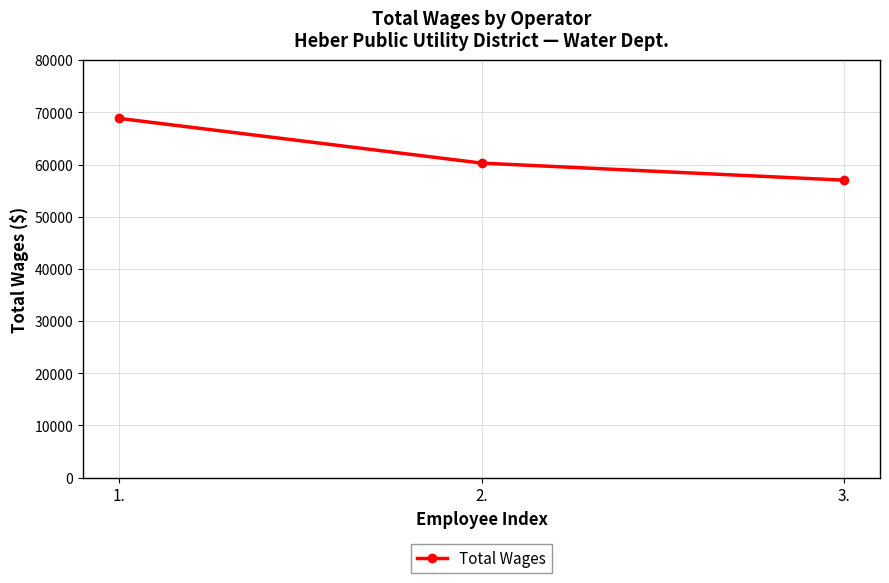

The chart shows a value of 13744 at 3.. True or false?

False